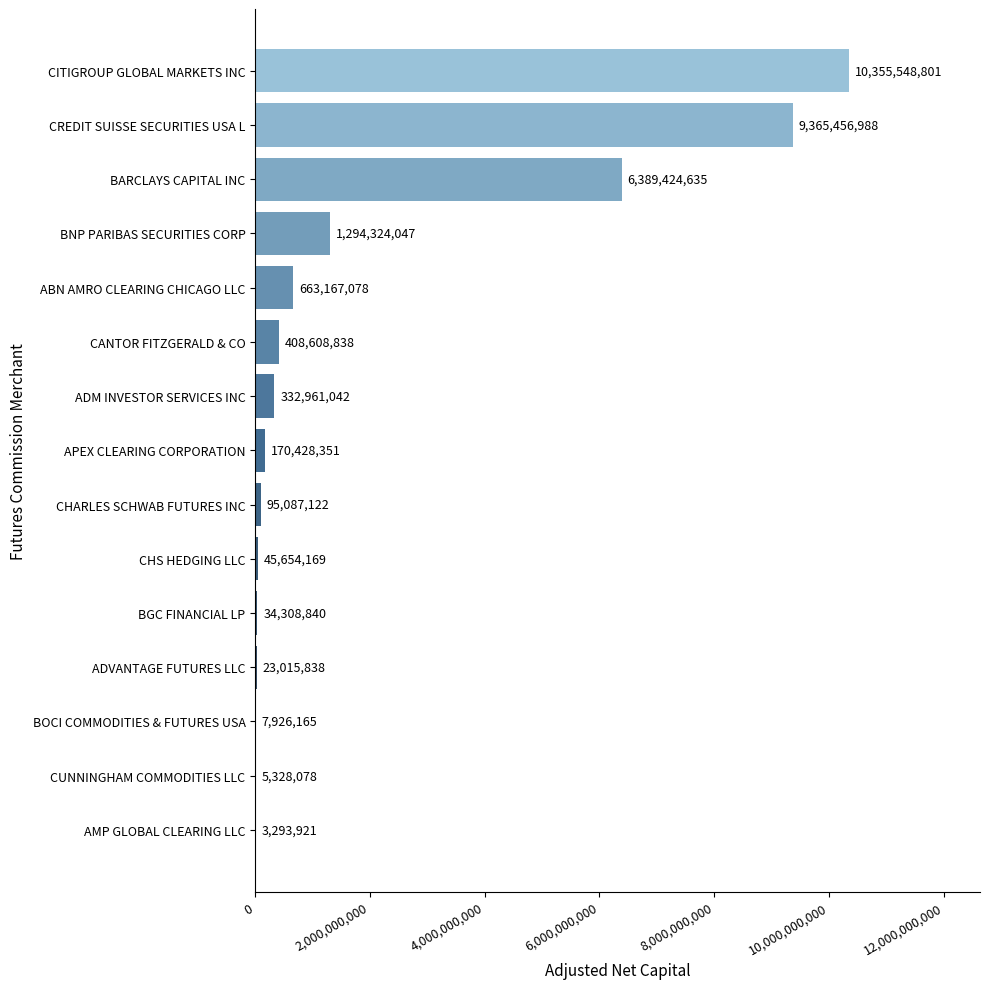

Where is the data nearest to the value 5179421361?

BARCLAYS CAPITAL INC